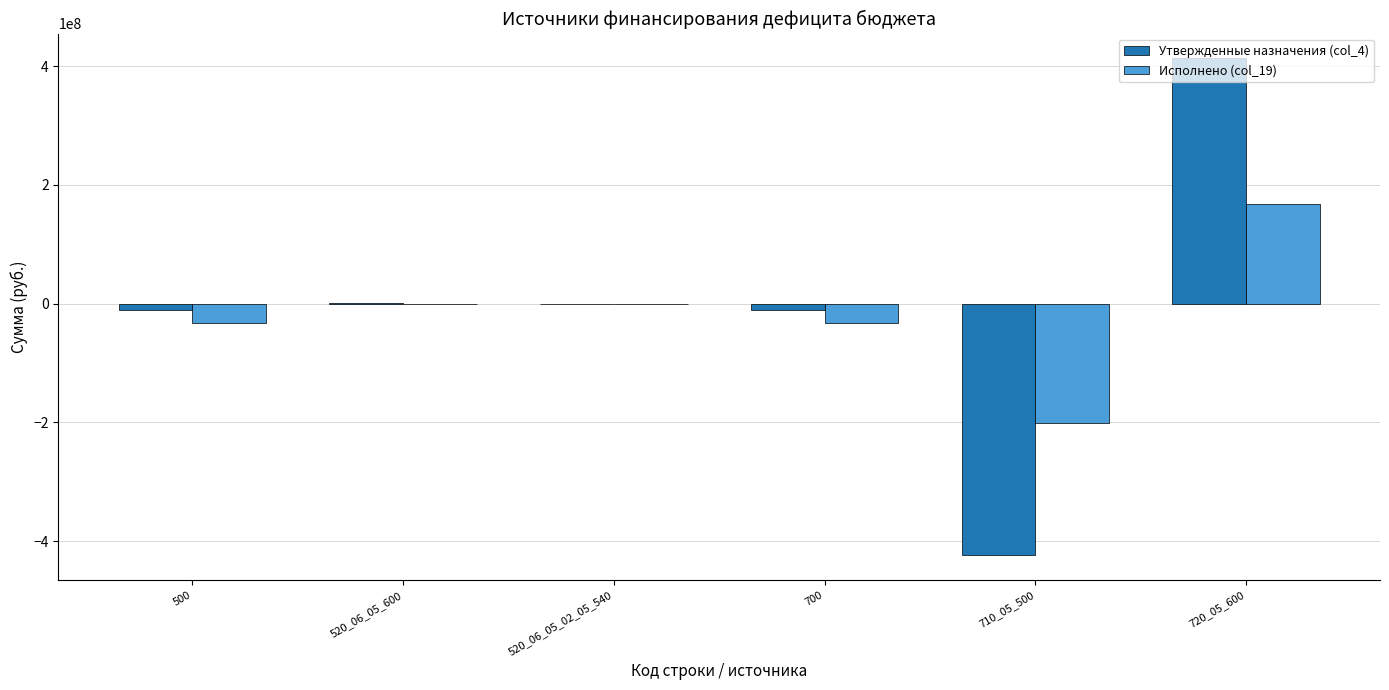

At which label does Утвержденные назначения (col_4) first exceed -700000?

520_06_05_600